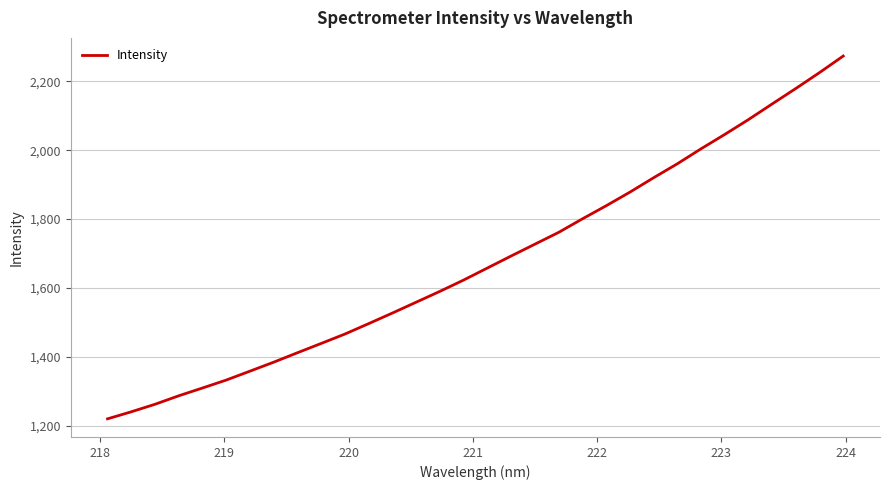

How many categories are shown in the chart?

32